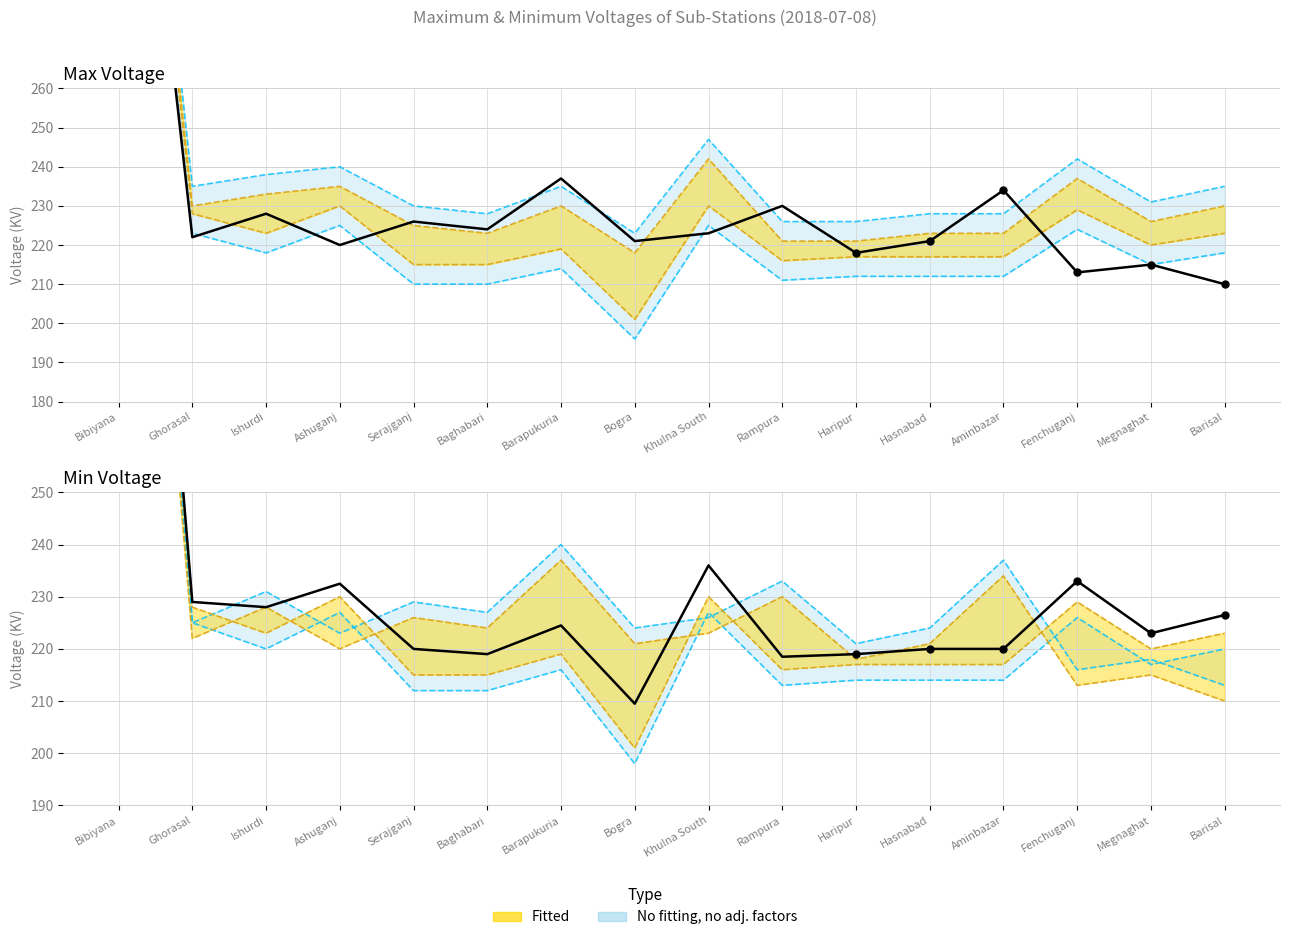

Which series has the largest total across all categories?

Max Voltage (Left)